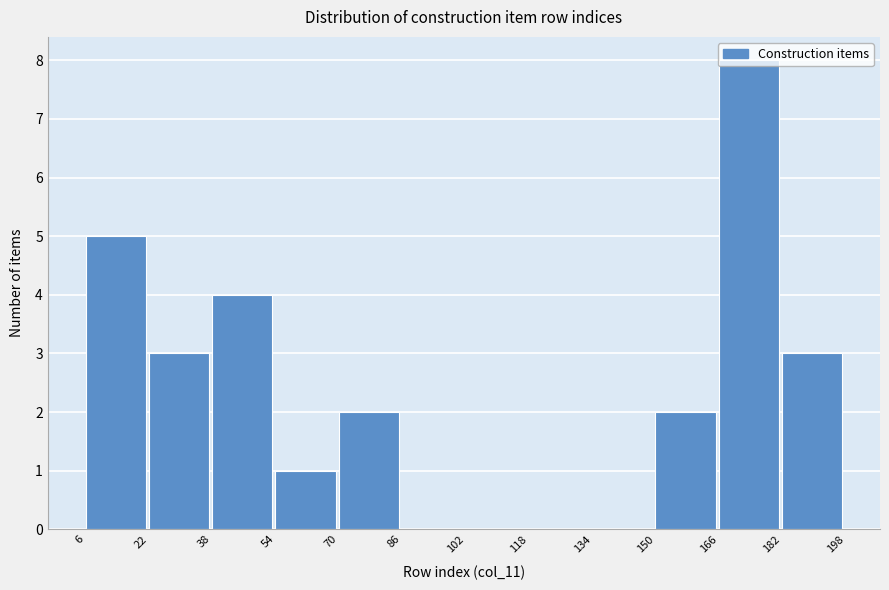

Reading left to right, list every bar in this chart as the range it spans on the x-axis followed by its height. The values are not printed on the chart, so give them approximately, as read against the axis.

6 to 22: 5
22 to 38: 3
38 to 54: 4
54 to 70: 1
70 to 86: 2
86 to 102: 0
102 to 118: 0
118 to 134: 0
134 to 150: 0
150 to 166: 2
166 to 182: 8
182 to 198: 3